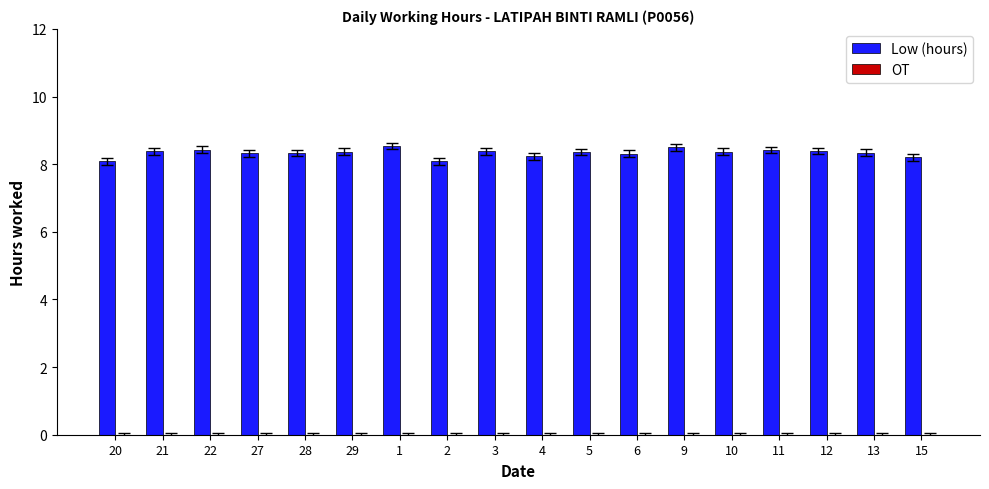

The value at 2 is 4.5. True or false?

False